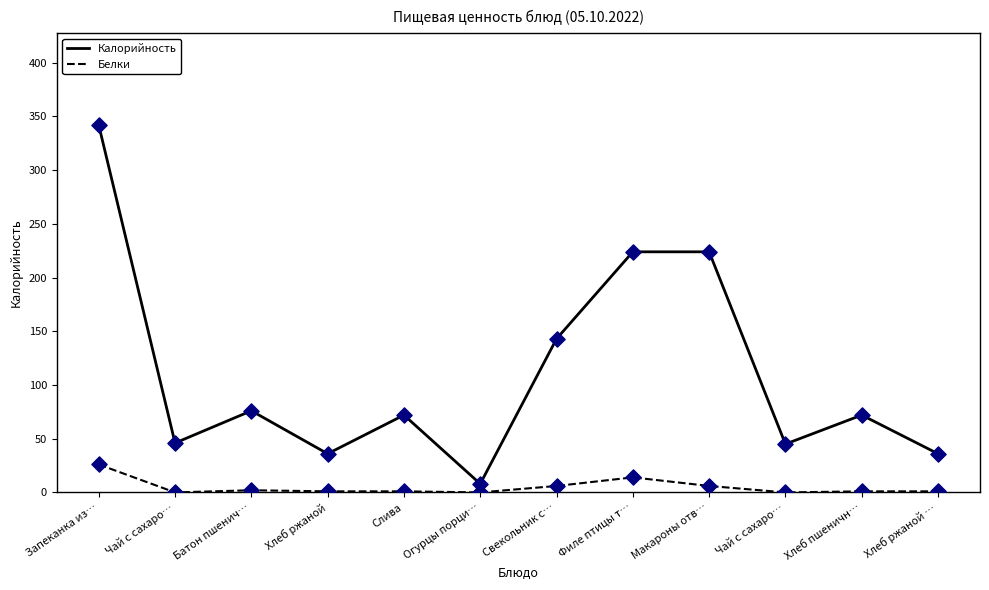

Is this an area chart (filled region under the line)?

No